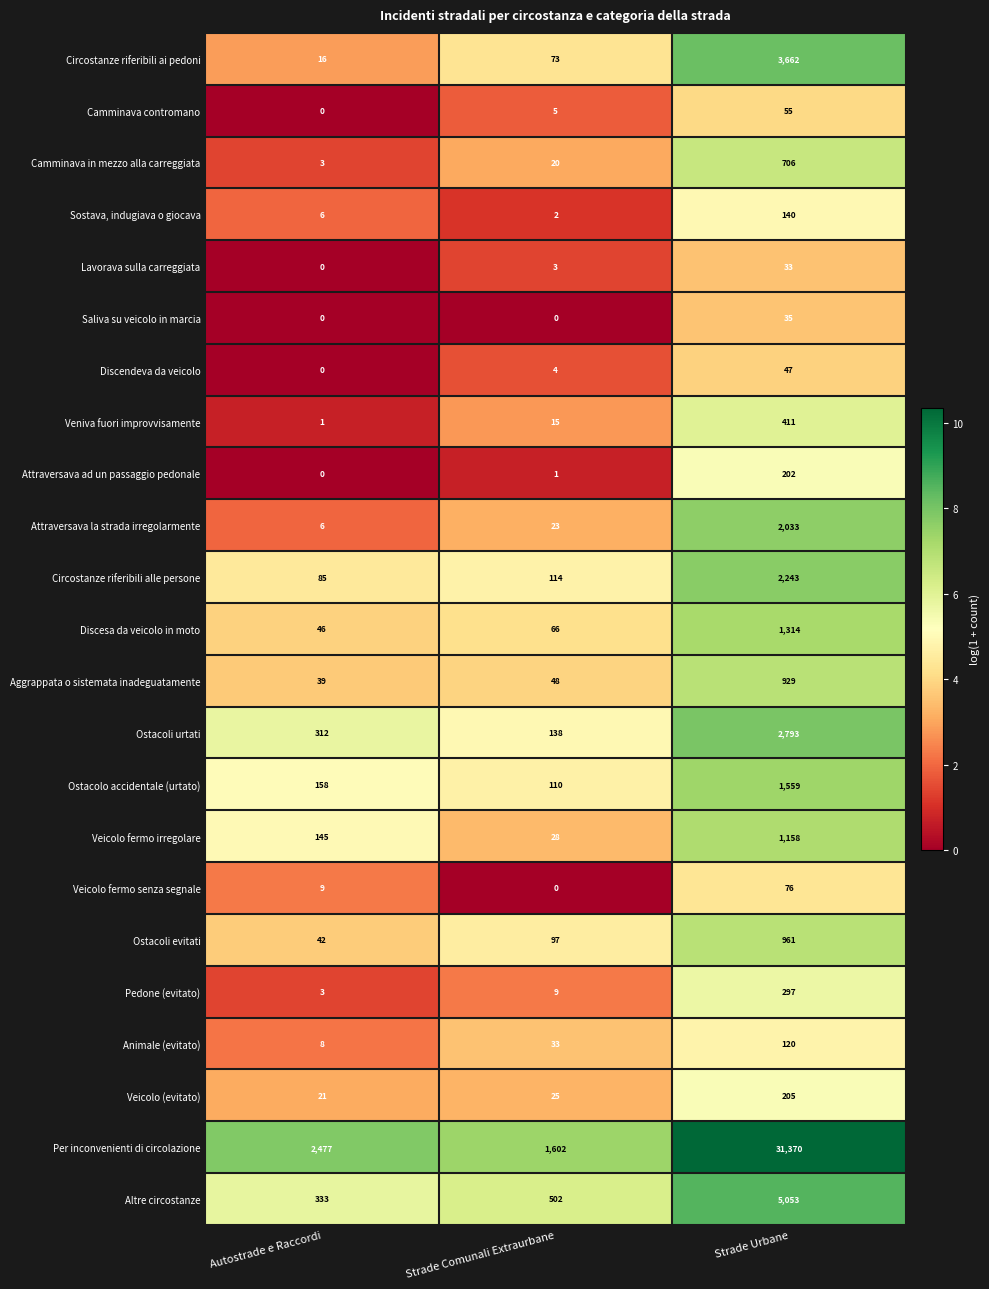

List the labels in order of Discendeva da veicolo value, largest first.

Strade Urbane, Strade Comunali Extraurbane, Autostrade e Raccordi